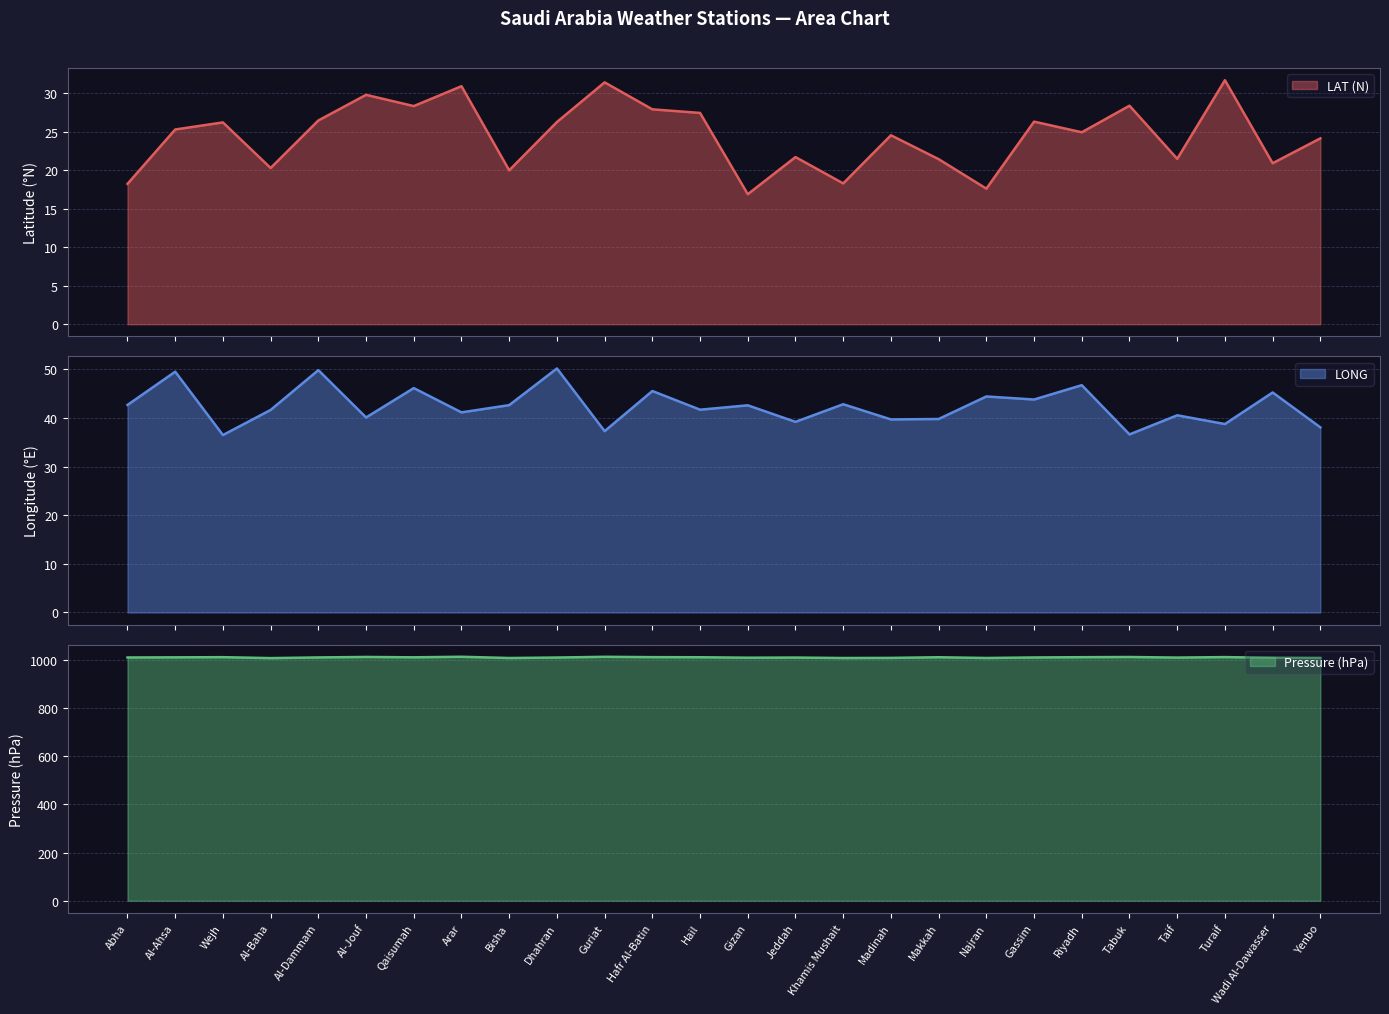

What is the maximum value shown in the chart?

1012.0